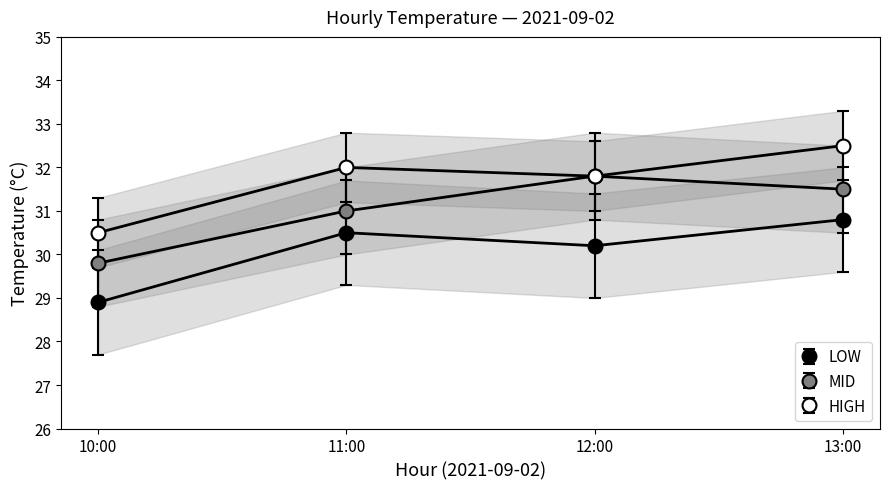

What is the value of the HIGH point at the 3rd from the left?

31.8